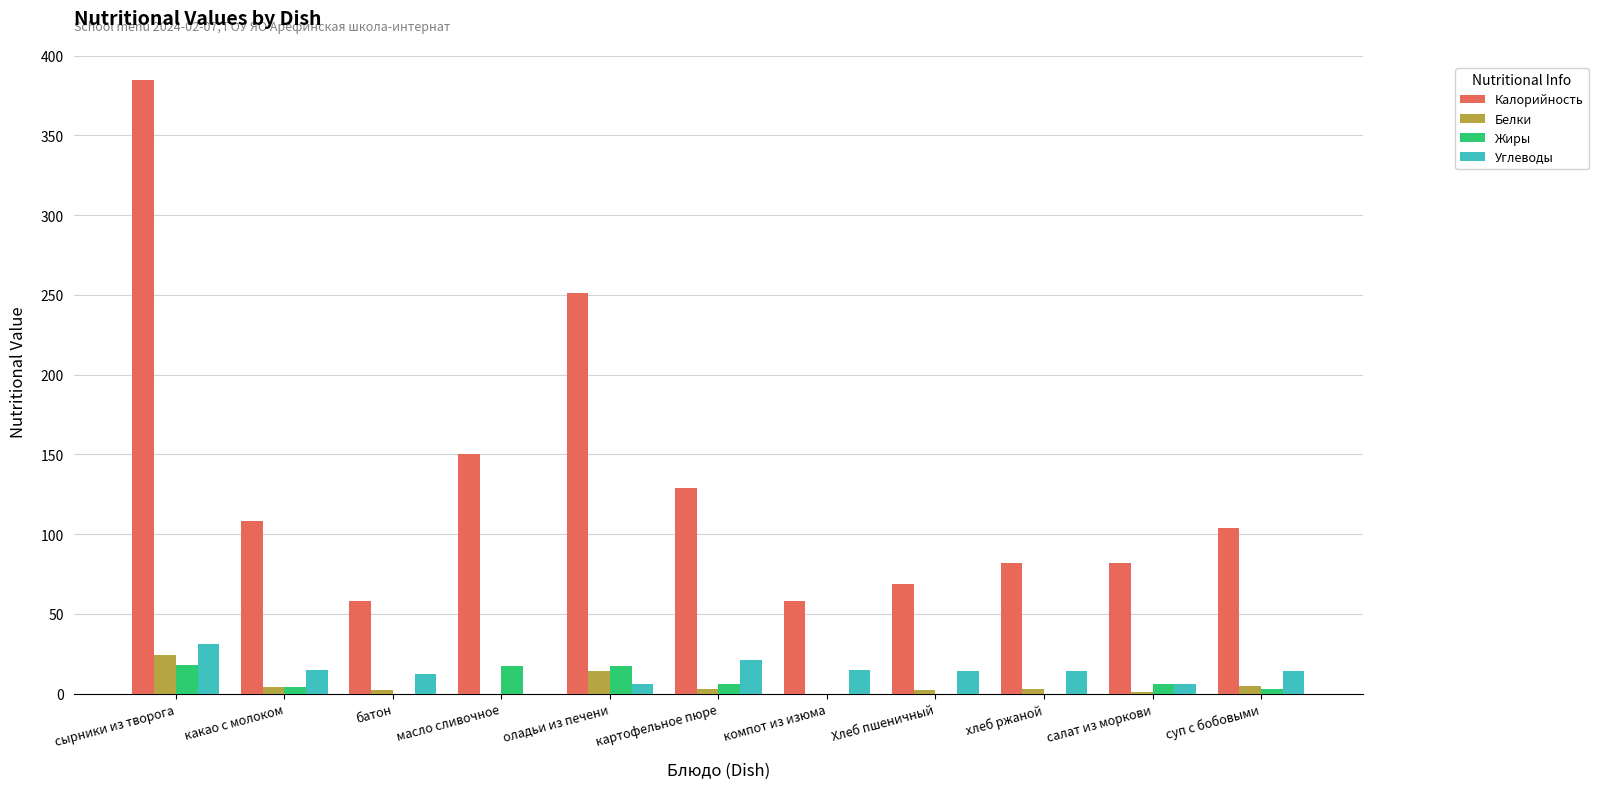

What is the spread (max minus min) of values at оладьи из печени?

245